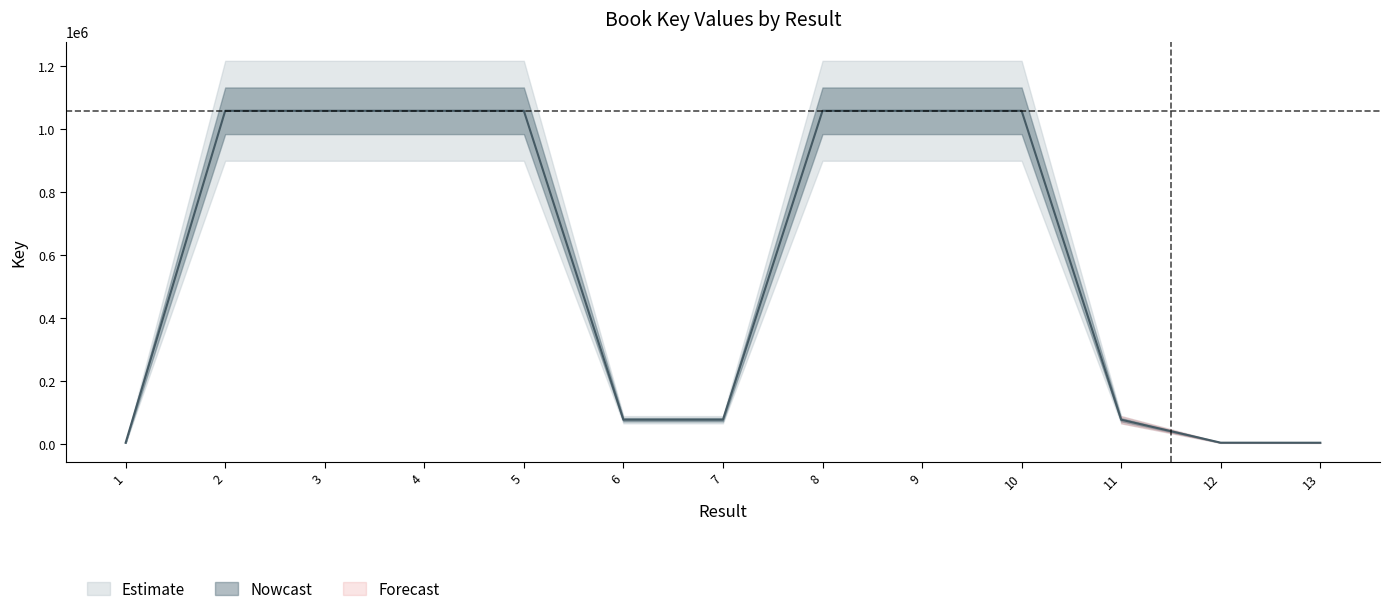

Does the chart have visible grid lines?

No